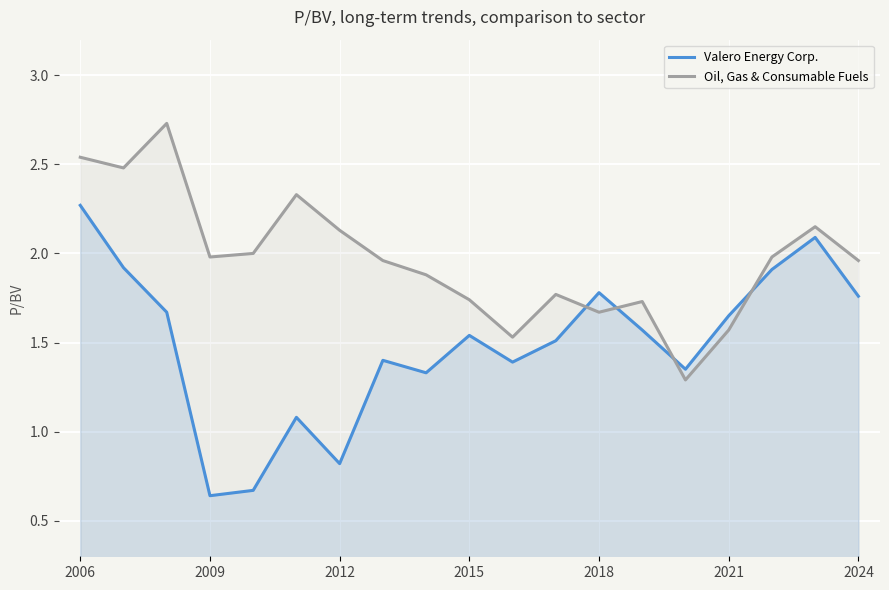

How many values in the Valero Energy Corp. series are below 1?

3